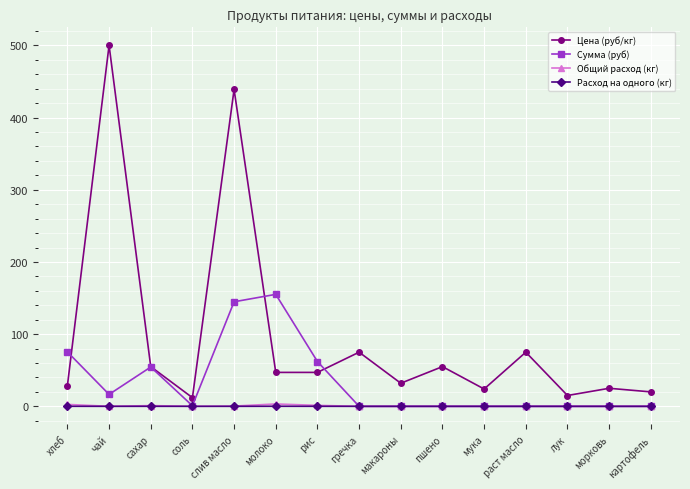

What is the maximum value shown in the chart?

500.0